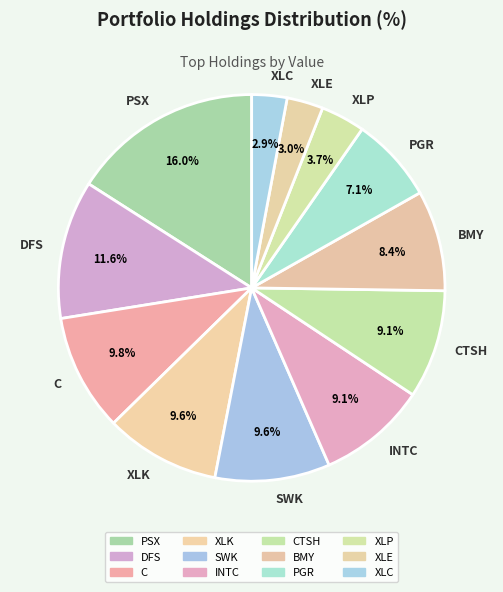

True or false: CTSH accounts for 19% of the total.

False